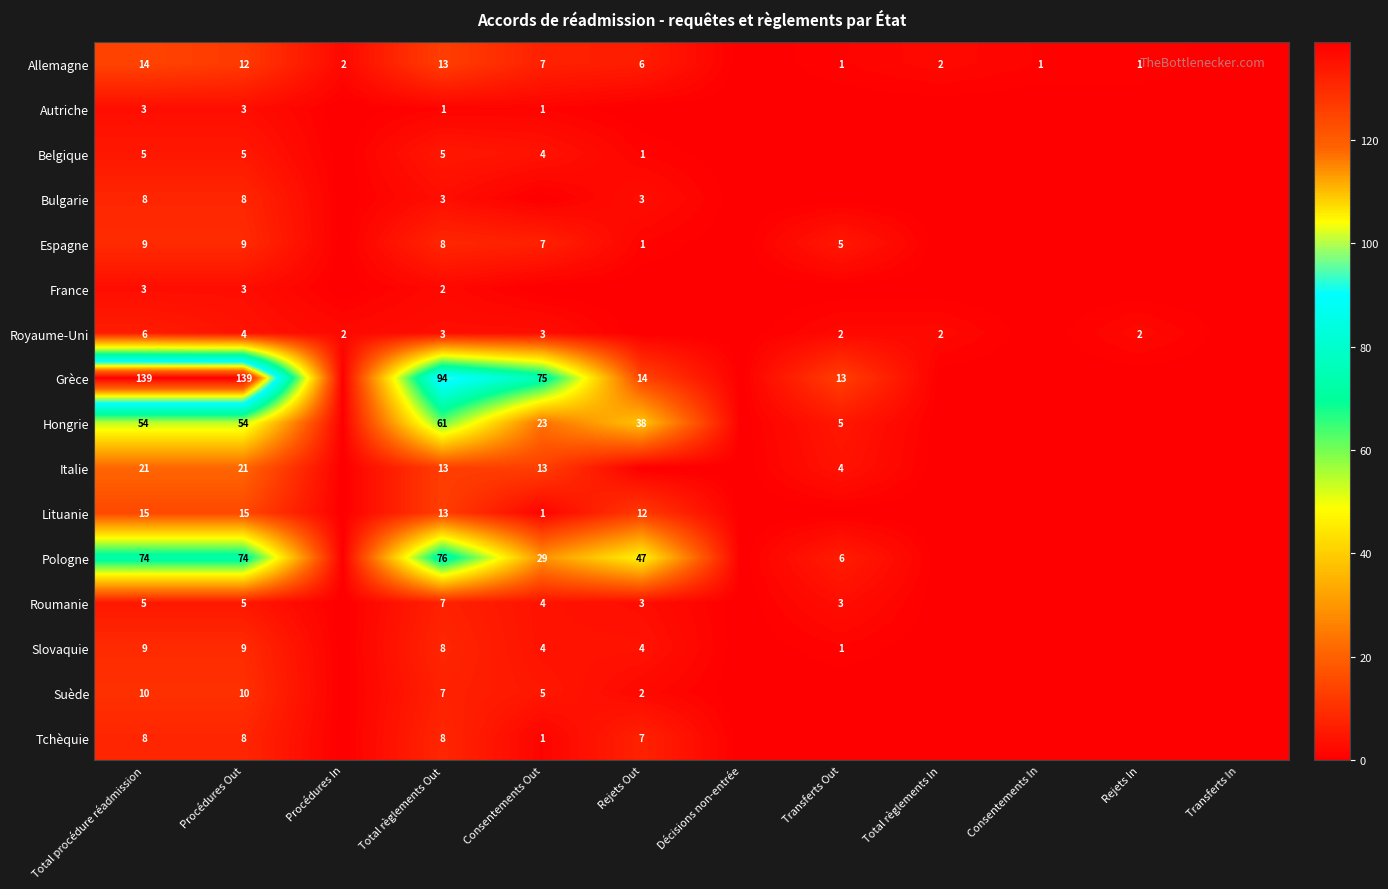

Is the value of Autriche at Total procédure réadmission greater than the value of Italie at Procédures Out?

No